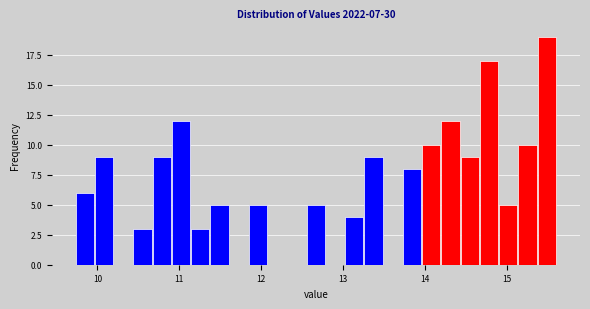

Read against the x-axis, roughly where is the centre of the tallest bar?

15.5